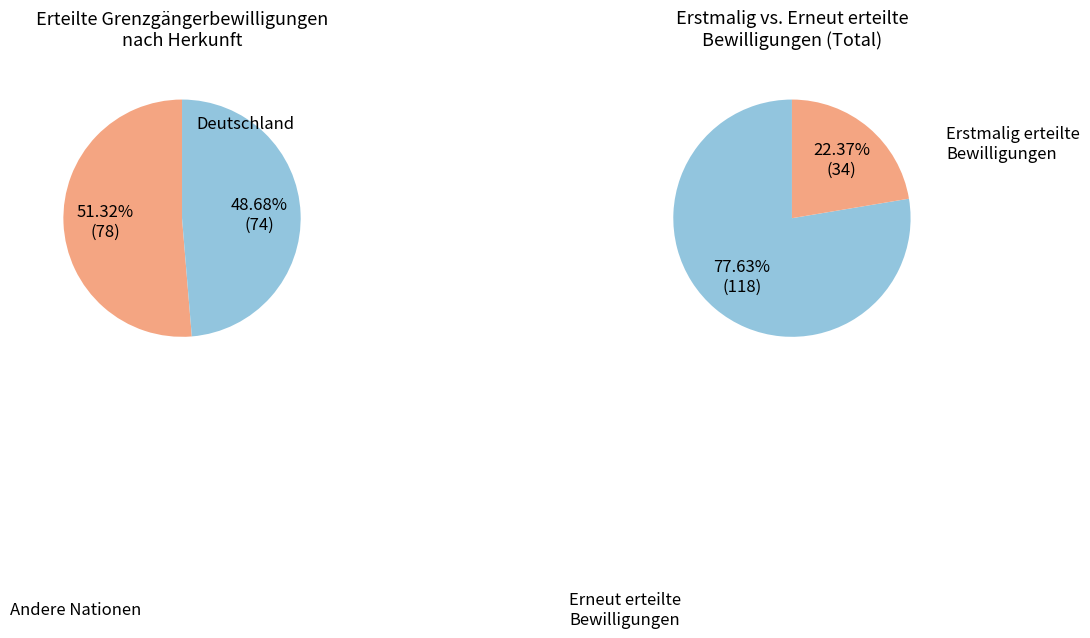

The Liechtenstein slice represents 11% of the pie. True or false?

False